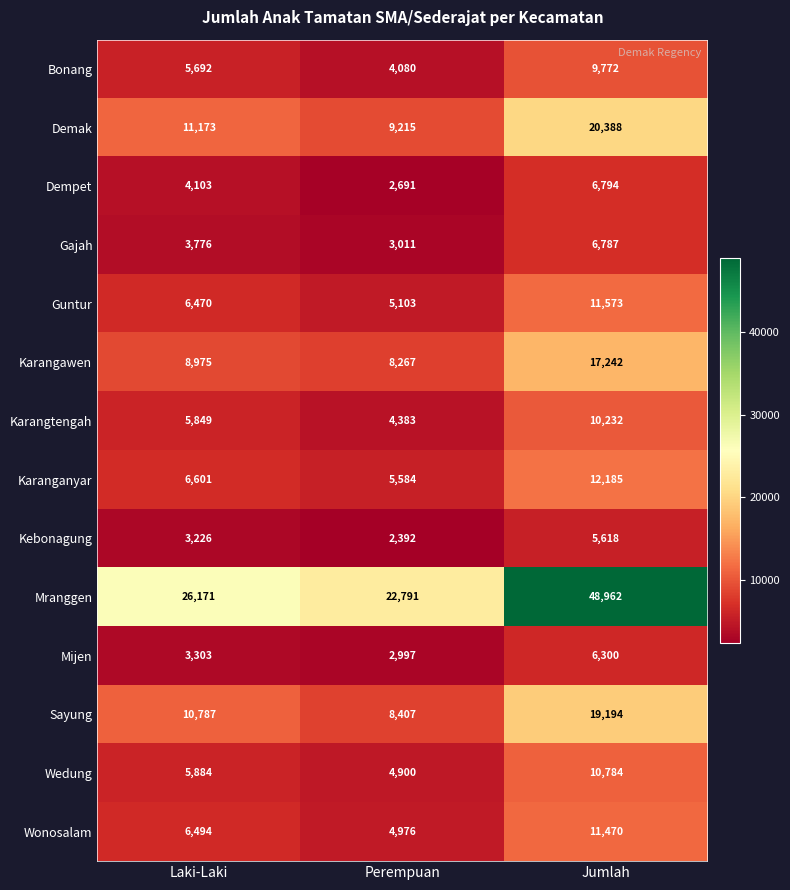

Which series has the largest range (max minus min)?

Mranggen